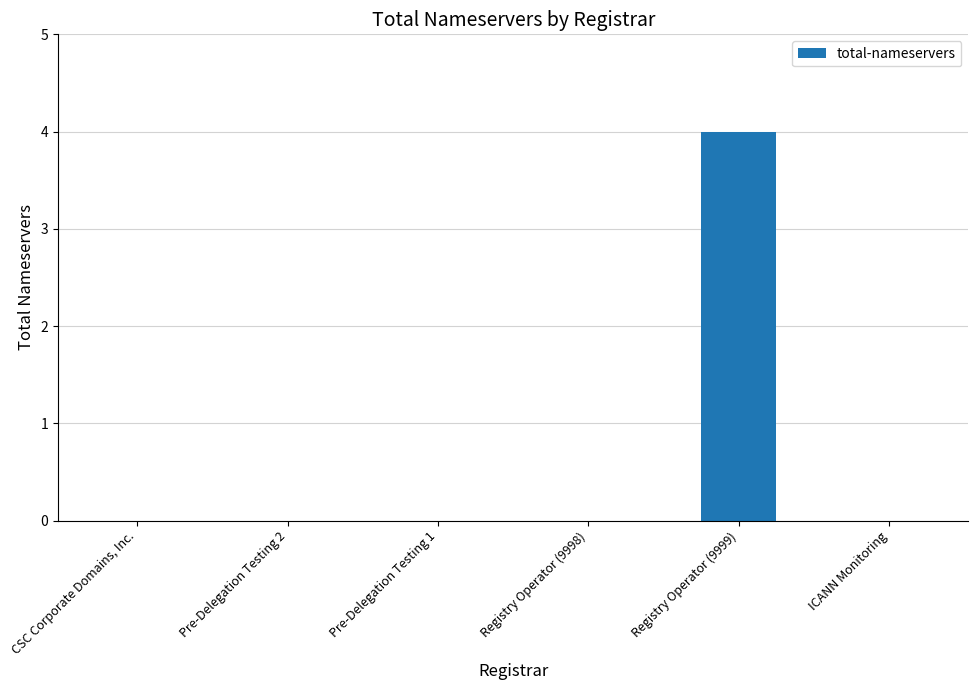

Count the number of categories in the chart.

6